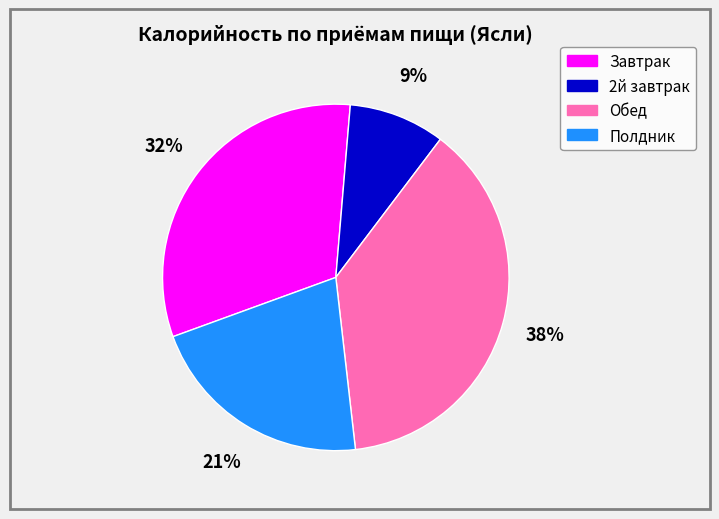

To the nearest percent, what is the difference between the Обед and Полдник slice percentages?

17%